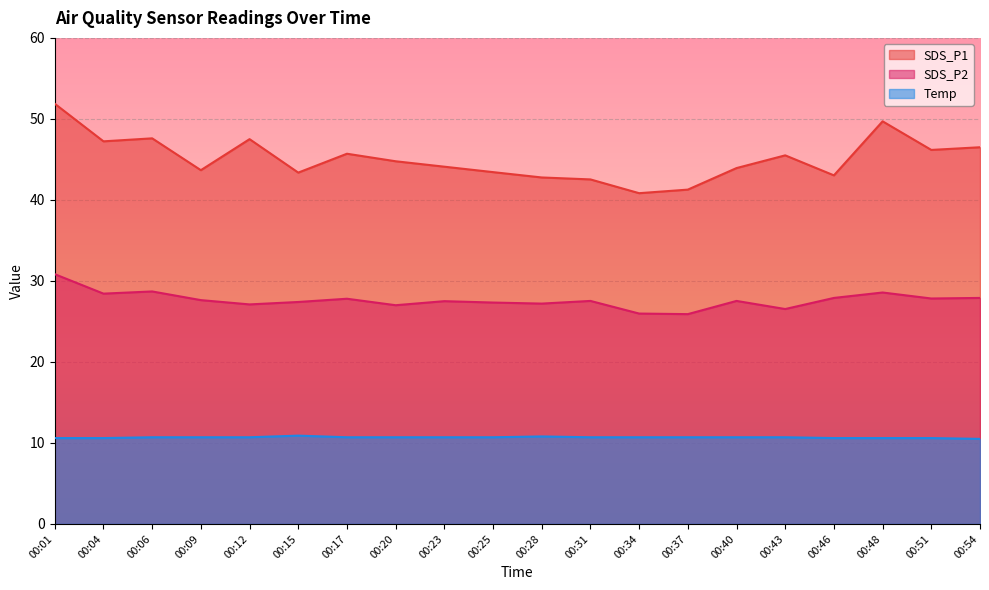

What is the maximum value shown in the chart?

51.9